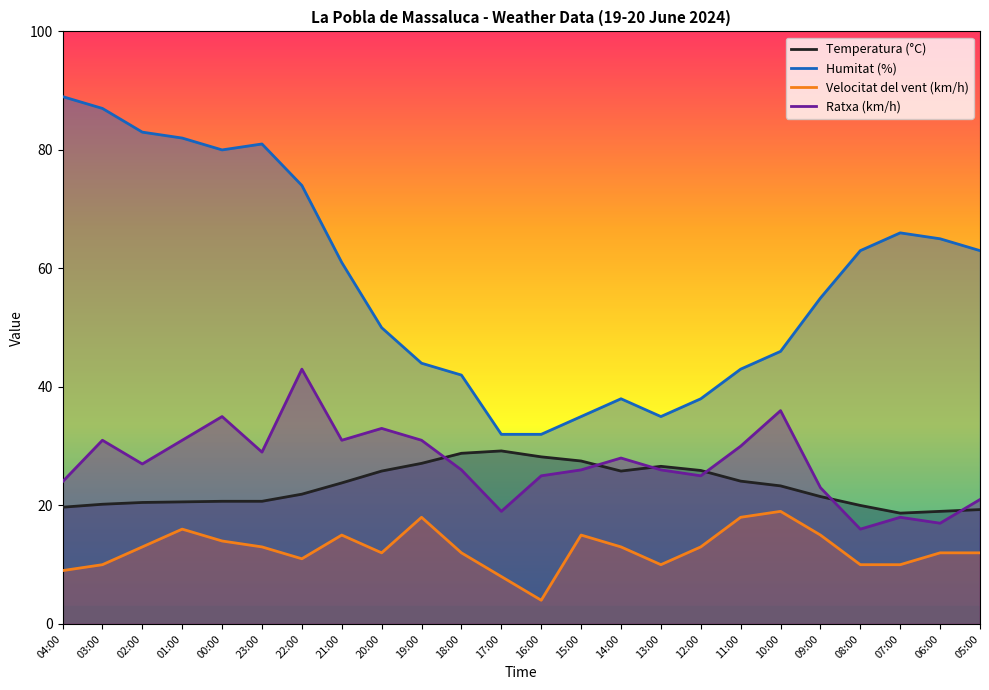

In Temperatura (°C), how many points are higher than both neighbors (excluding endpoints)?

2